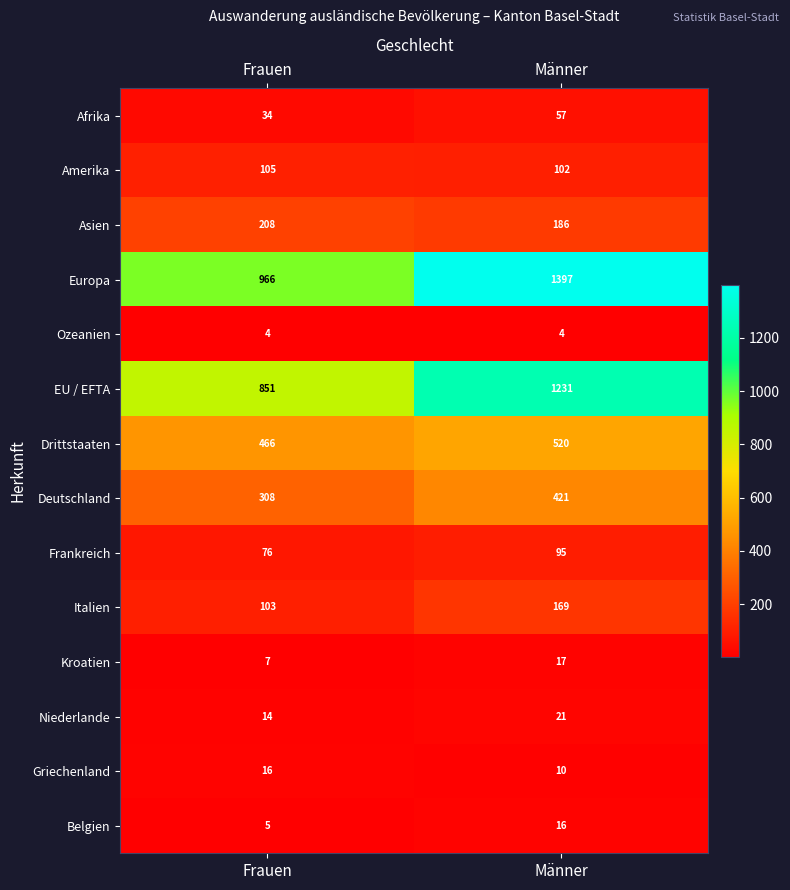

Between Frauen and Männer, which series saw the biggest shift?

Europa